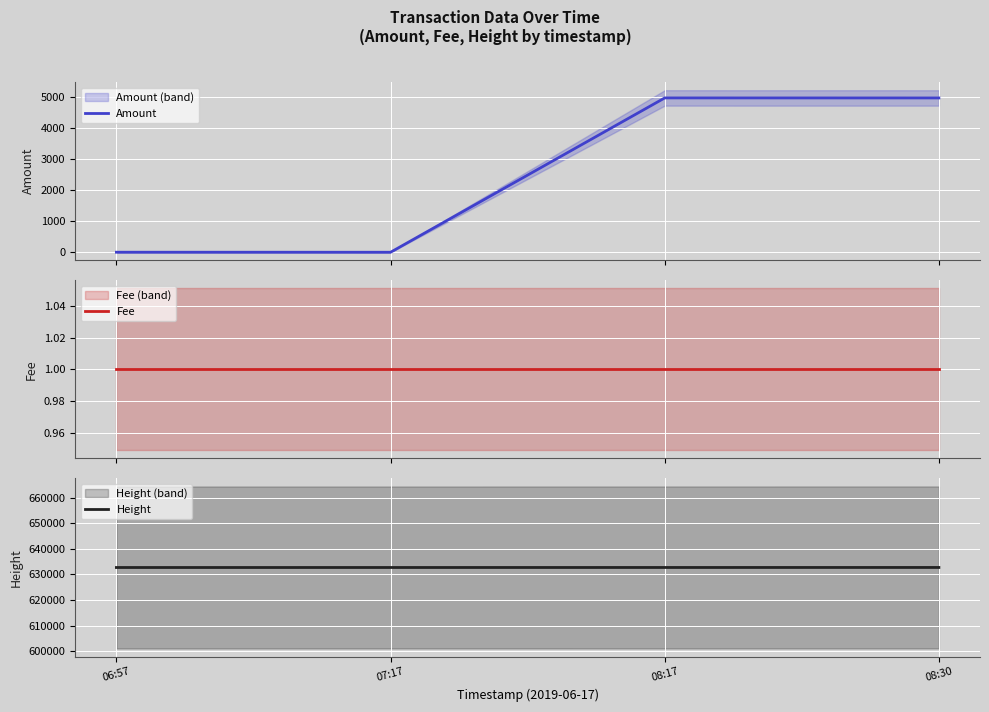

Reading left to right, extract all data points from this chart.

Amount: 06:57=9.0	07:17=8.0	08:17=4979.1	08:30=4978.1
Fee: 06:57=1.0	07:17=1.0	08:17=1.0	08:30=1.0
Height: 06:57=632725.0	07:17=632730.0	08:17=632735.0	08:30=632742.0